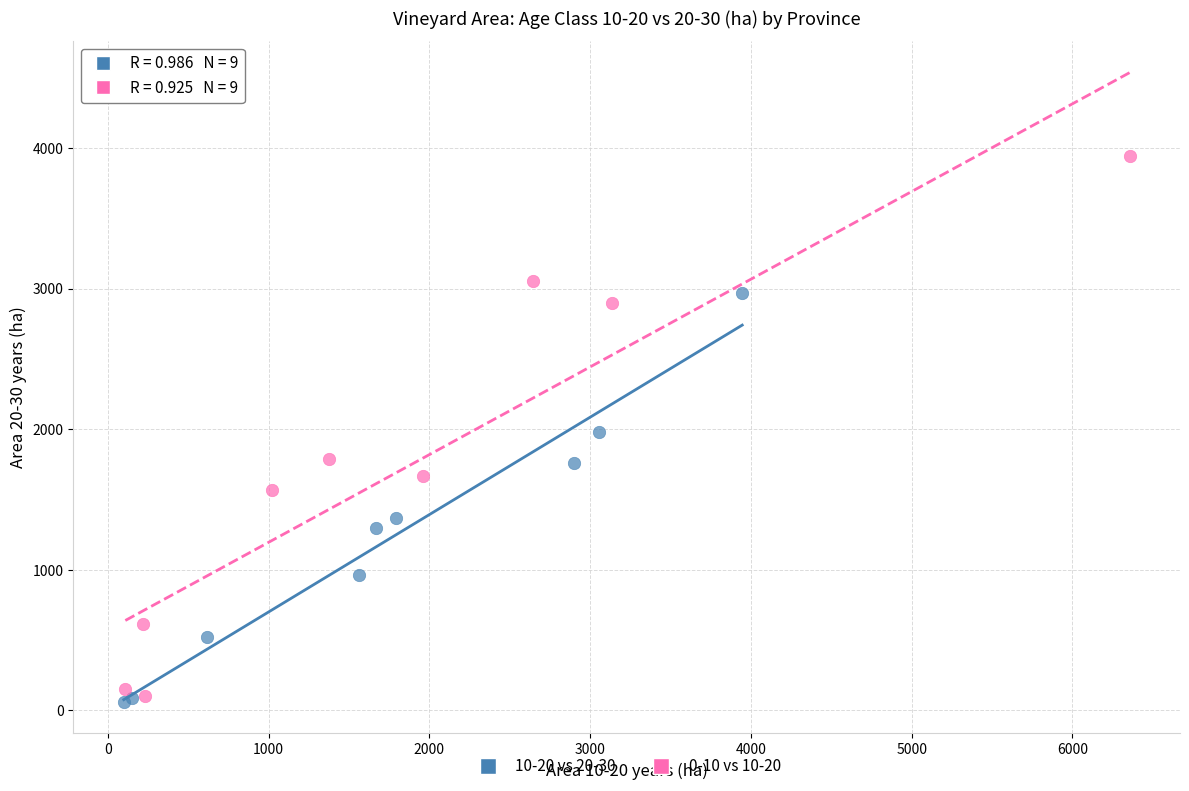

Which series reaches the maximum Y coordinate?

0-10 vs 10-20